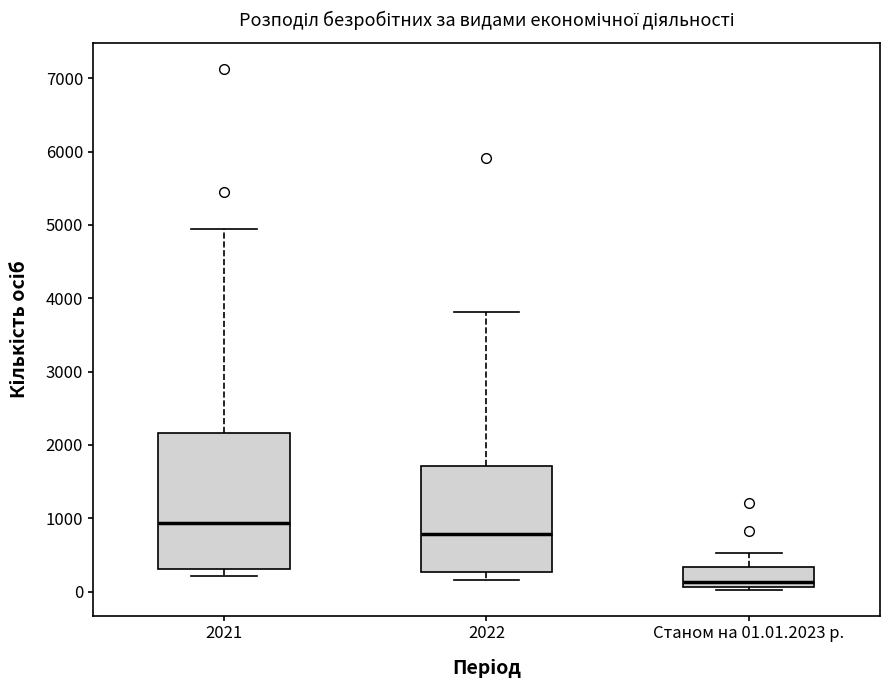

Reading left to right, transcribe this box plot: for each box, give where its median line is, the range the box spans, and where its two whiskers end, as read against the y-axis. The values are not printed on the chart, so give them approximately, as read against the axis.

2021: median 900, box 300 to 2200, whiskers 200 to 4900
2022: median 800, box 300 to 1700, whiskers 200 to 3800
Станом на 01.01.2023 р.: median 100 (just above the box's lower edge), box 100 to 300, whiskers 0 to 500